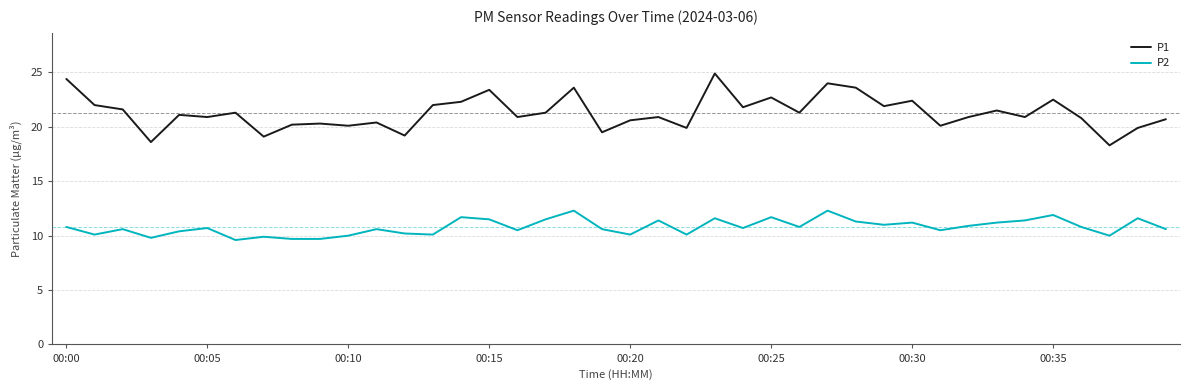

True or false: P2 and P1 intersect in this chart.

False